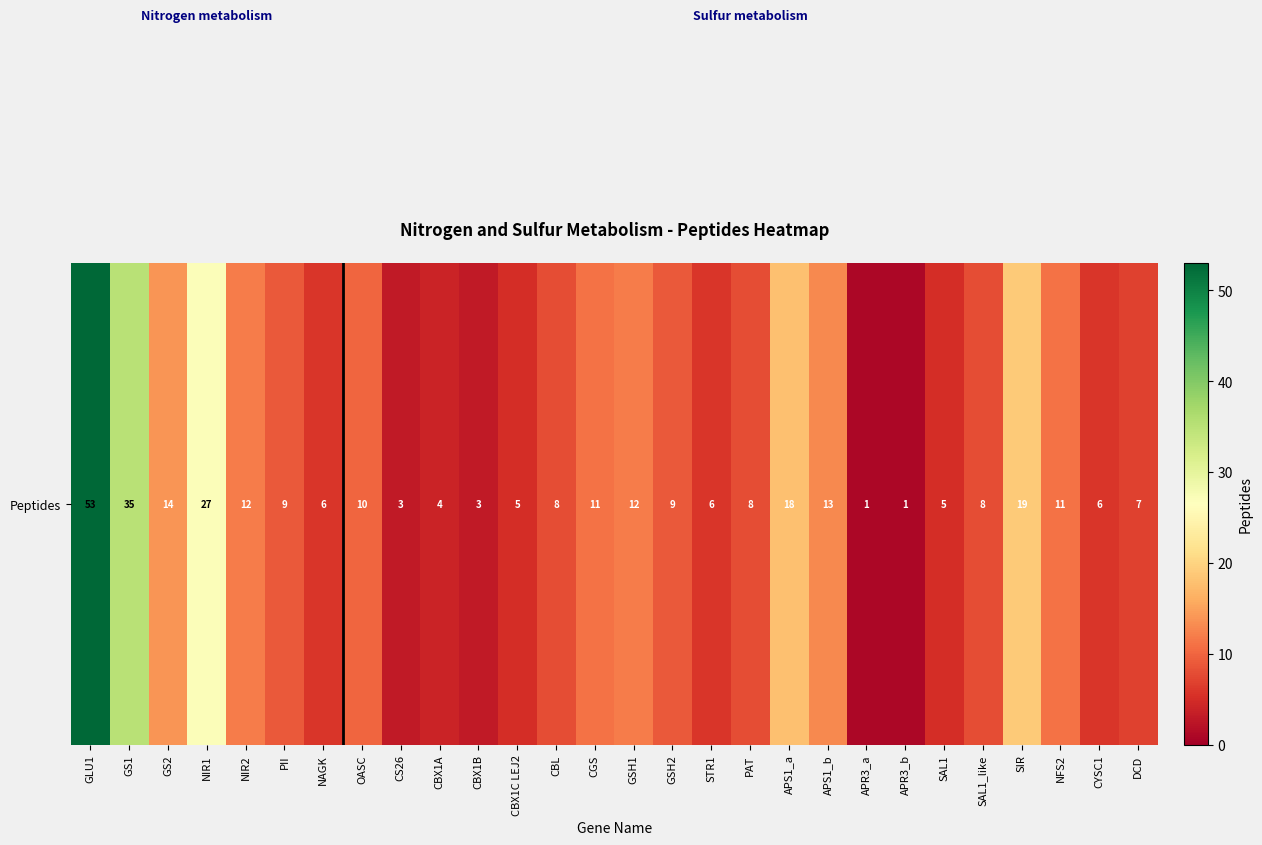

Rank the categories by value from highest to lowest.

GLU1, GS1, NIR1, SIR, APS1_a, GS2, APS1_b, NIR2, GSH1, CGS, NFS2, OASC, PII, GSH2, CBL, PAT, SAL1_like, DCD, NAGK, STR1, CYSC1, CBX1C LEJ2, SAL1, CBX1A, CS26, CBX1B, APR3_a, APR3_b